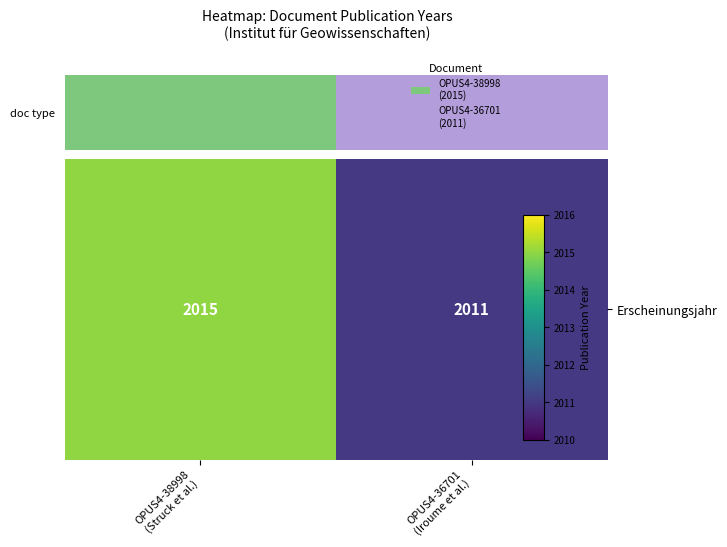

What is the difference between the maximum and minimum values?

4